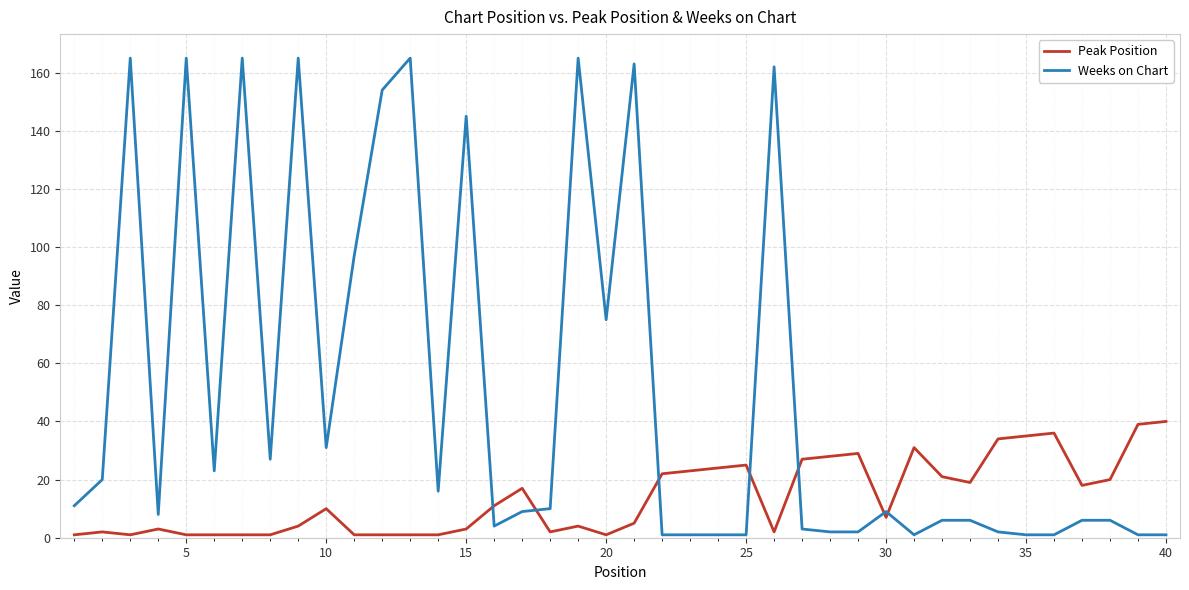

What is the smallest value displayed?

1